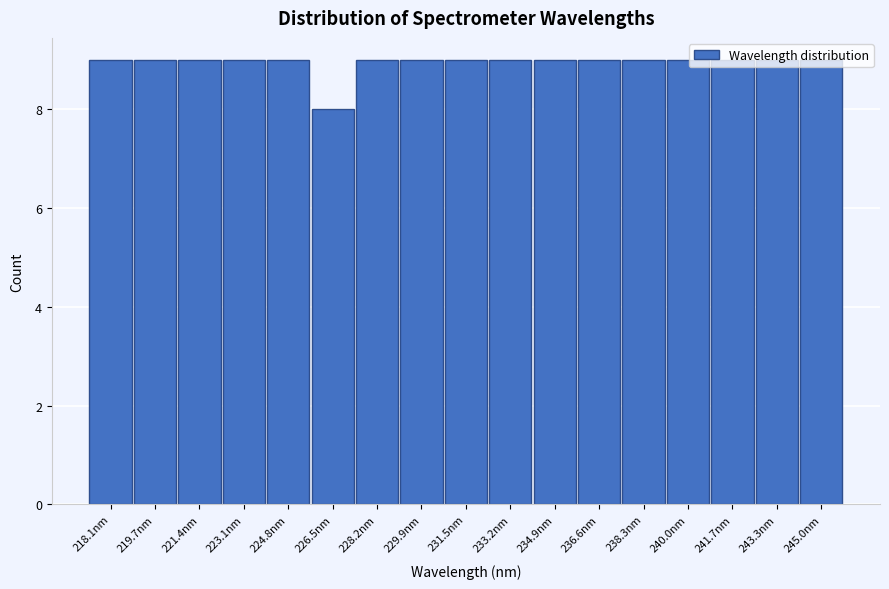

The value at 243.3nm is 4. True or false?

False